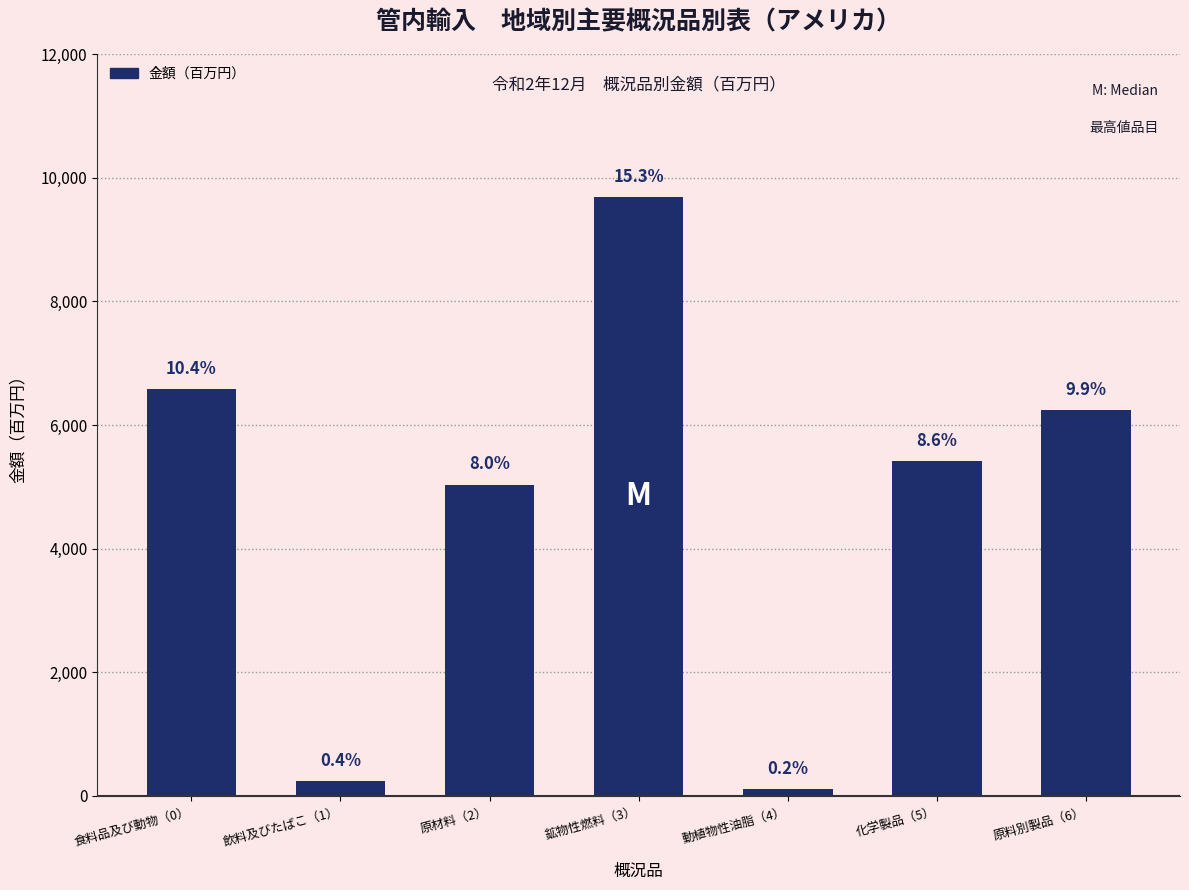

What value does the data have at 原料別製品（6）?

6248.4